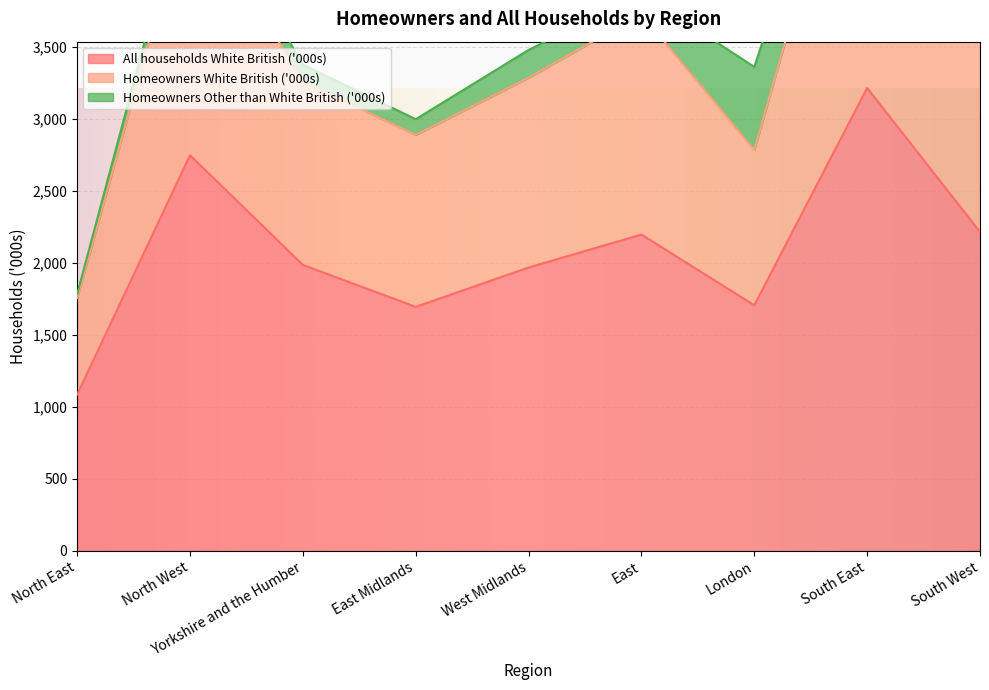

What value does the All households White British ('000s) series have at Yorkshire and the Humber?

1986